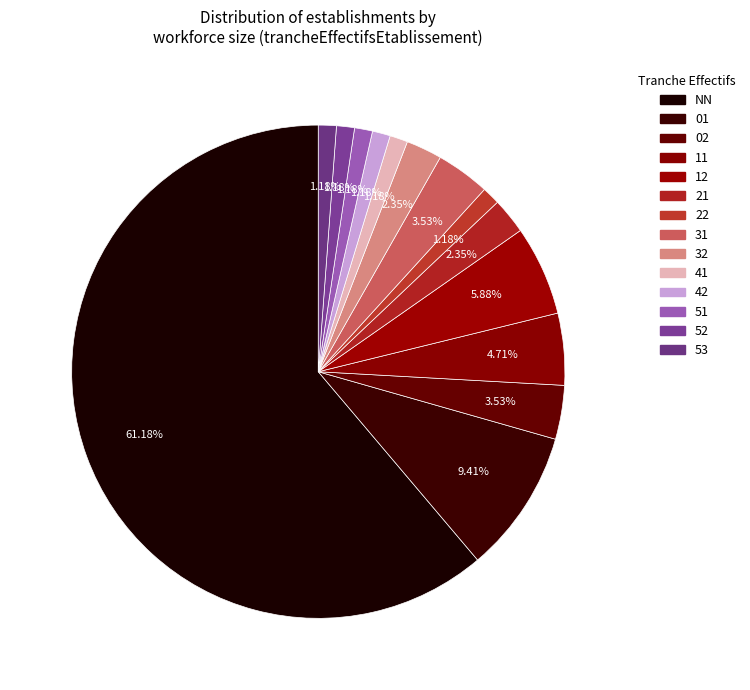

True or false: 32 accounts for 2% of the total.

True